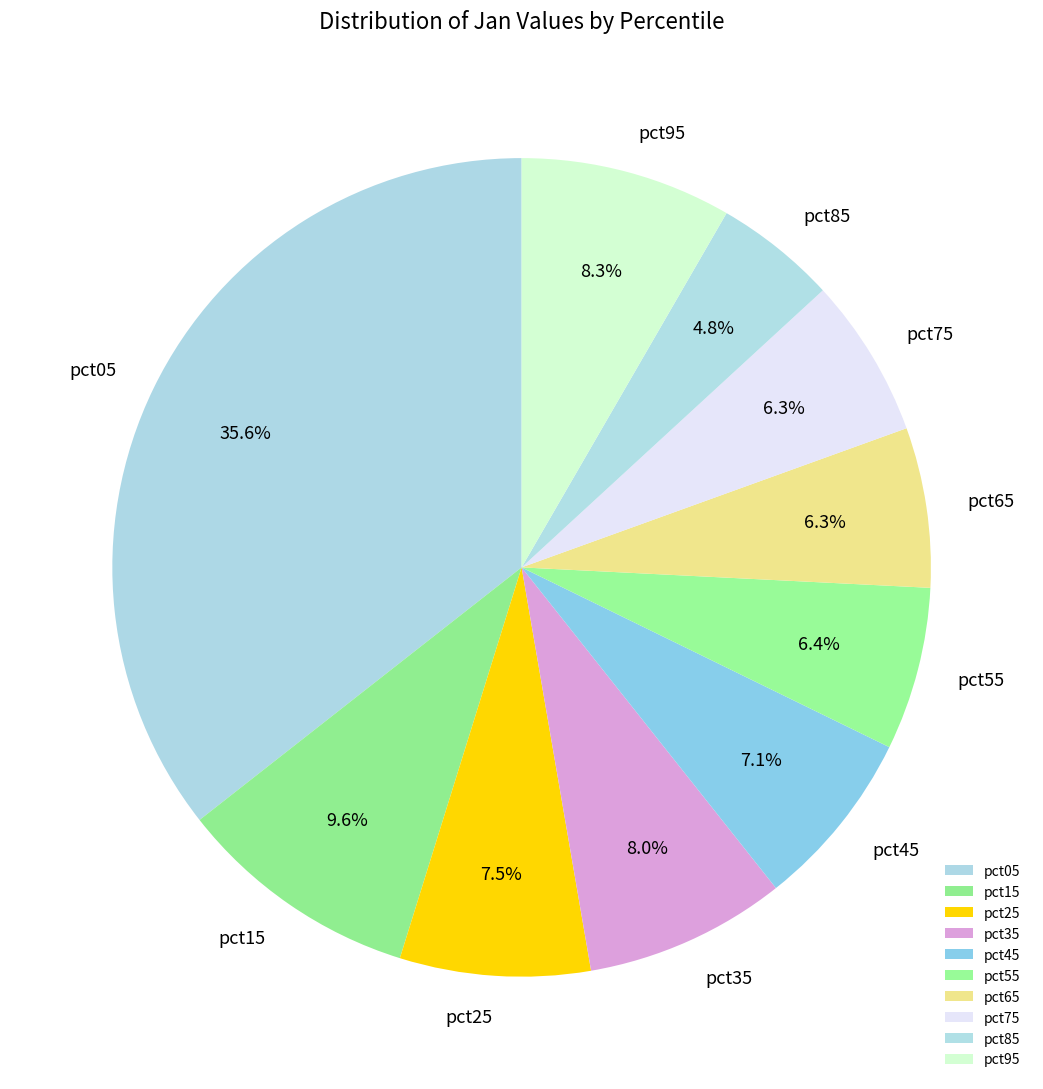

Do pct45 and pct75 together represent more than half of the pie?

No